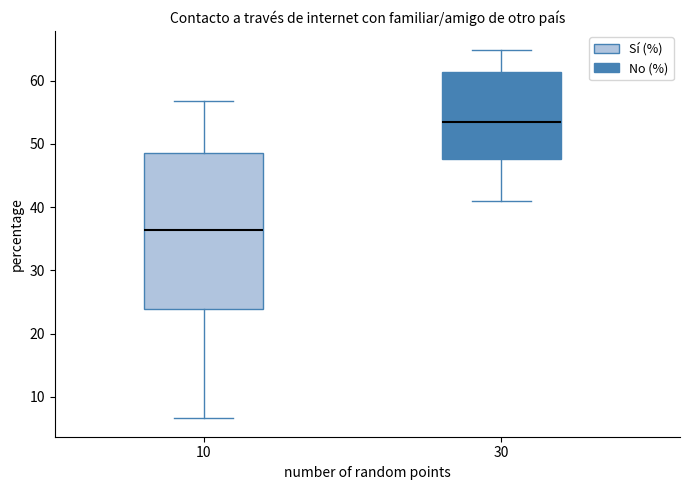

Reading left to right, read every box against the y-axis: the position of its median line, the range the box covers, and the ends of its whiskers. The values are not printed on the chart, so give them approximately, as read against the axis.

10: median 36, box 24 to 49, whiskers 7 to 57
30: median 53, box 48 to 61, whiskers 41 to 65